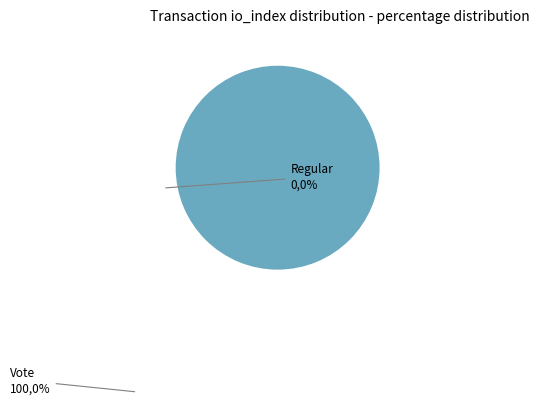

Is there a majority slice in this chart?

Yes